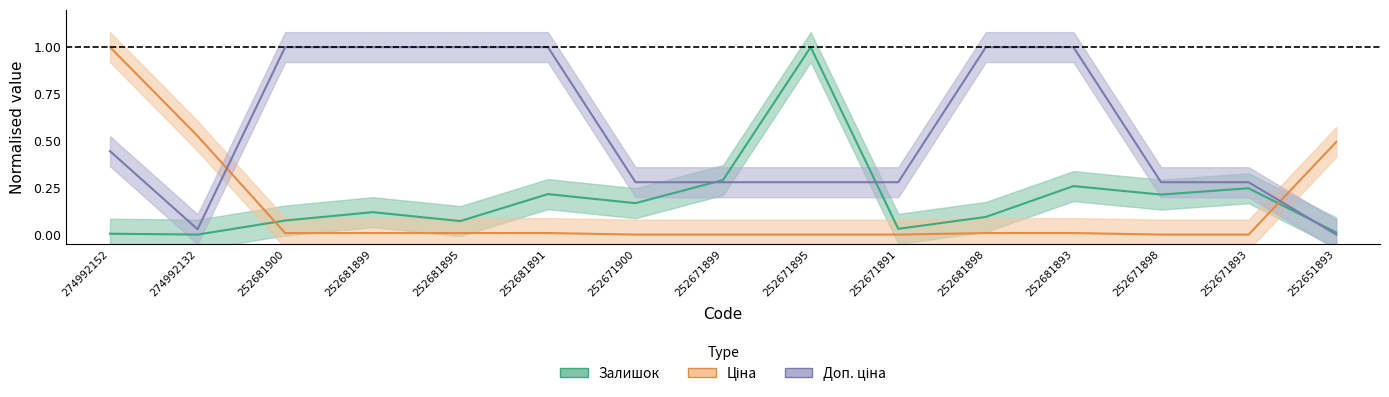

At which label does Ціна reach its peak?

274992152